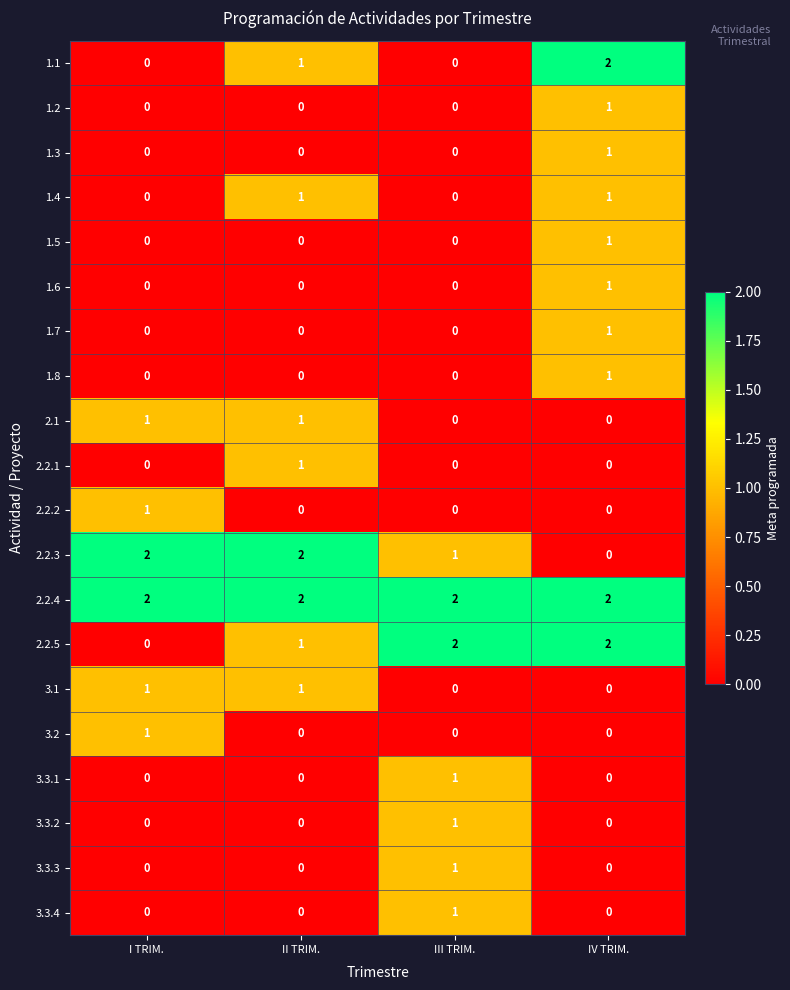

How many 3.3.3 values are between 0 and 1?

4